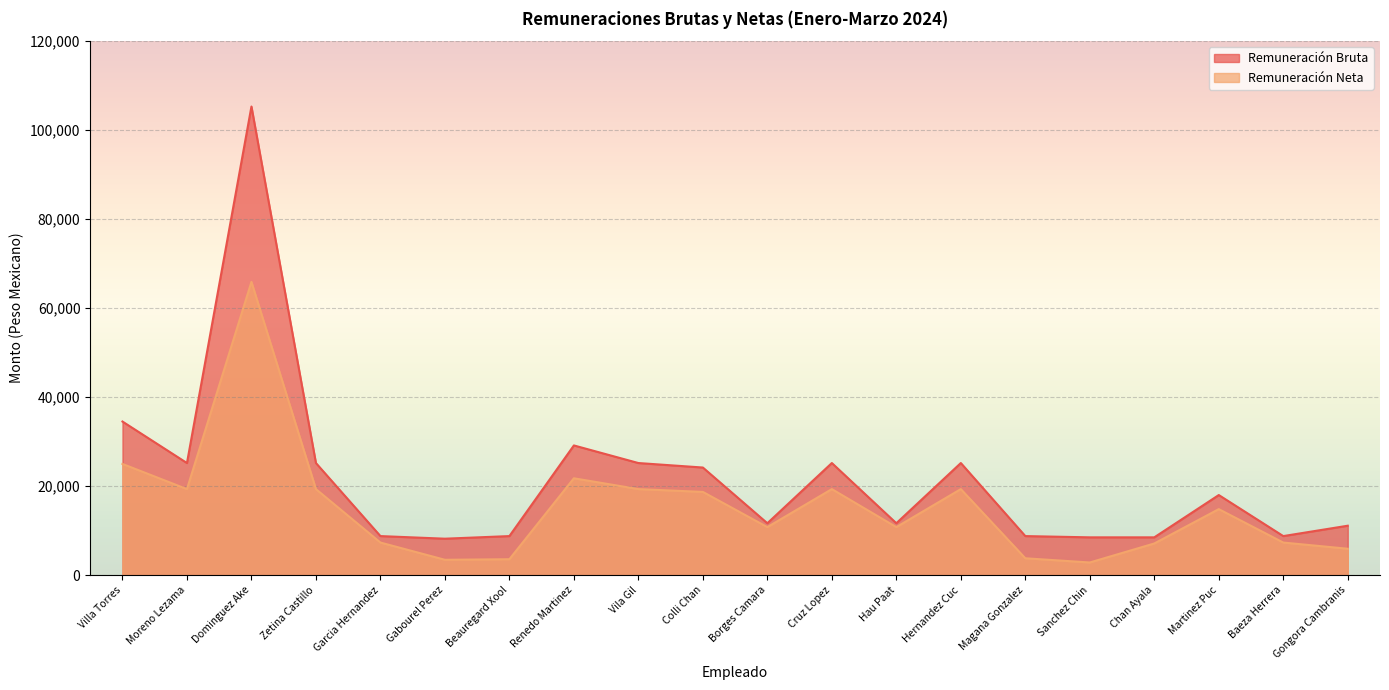

Between Renedo Martinez and Beauregard Xool, which is larger?

Renedo Martinez